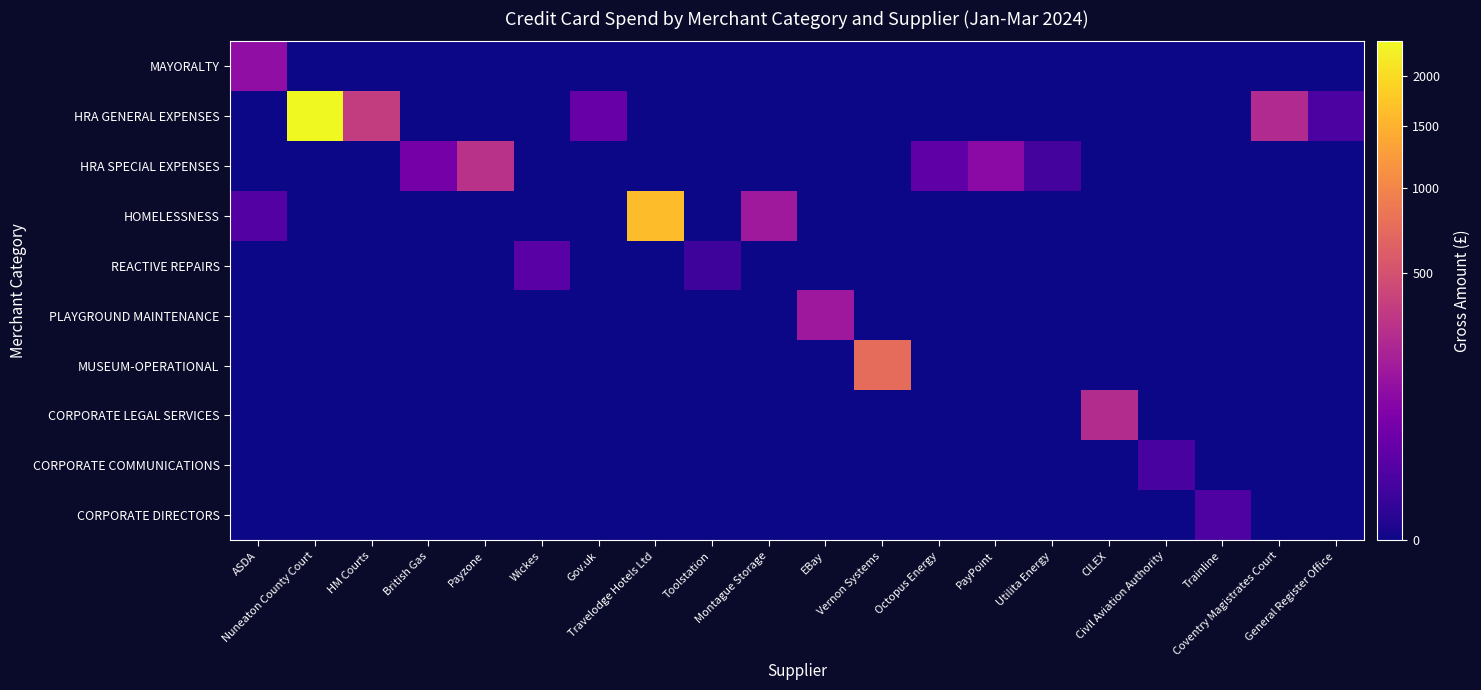

Which series changed the most between Gov.uk and Montague Storage?

HOMELESSNESS